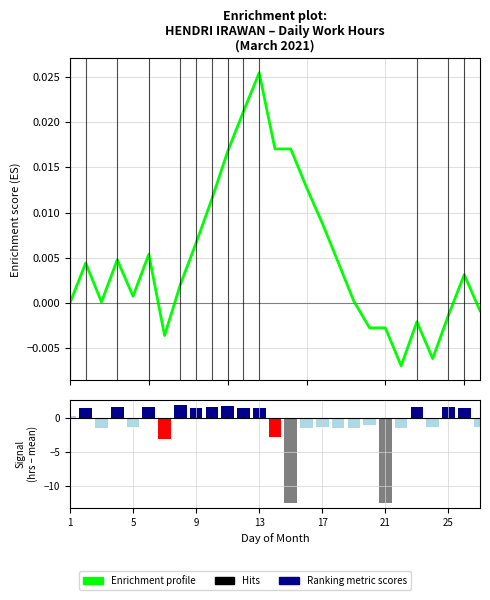

Which series changed the most between 5 and 20?

Ranking metric scores